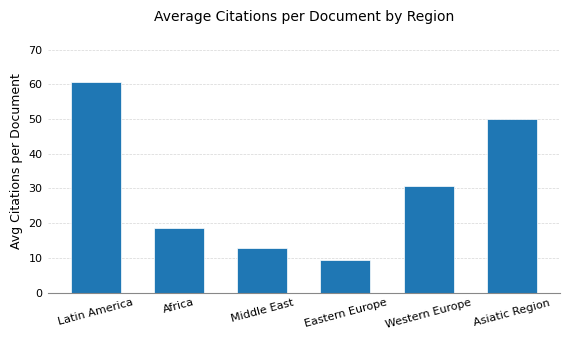

List the labels in order of value, largest first.

Latin America, Asiatic Region, Western Europe, Africa, Middle East, Eastern Europe